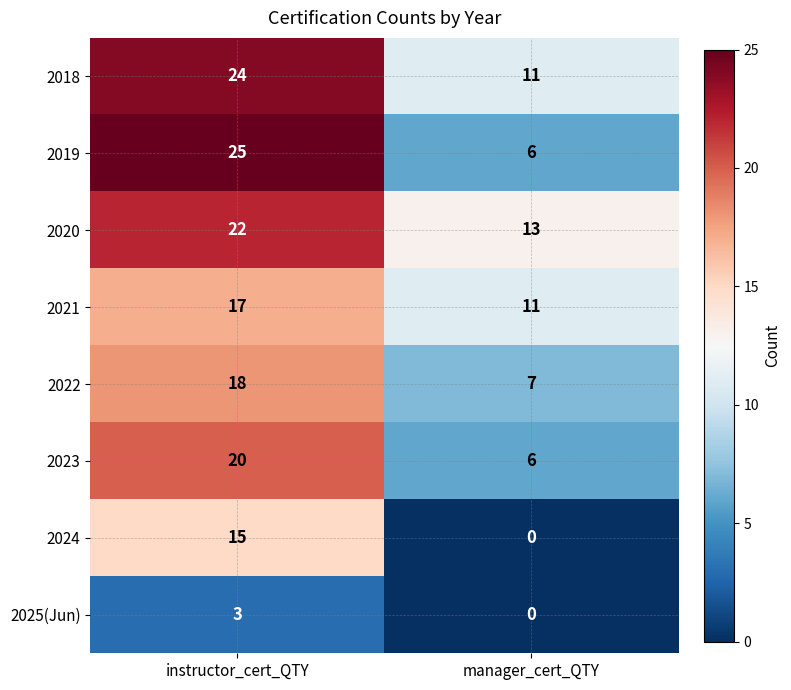

How many data points in 2021 are less than 17?

1